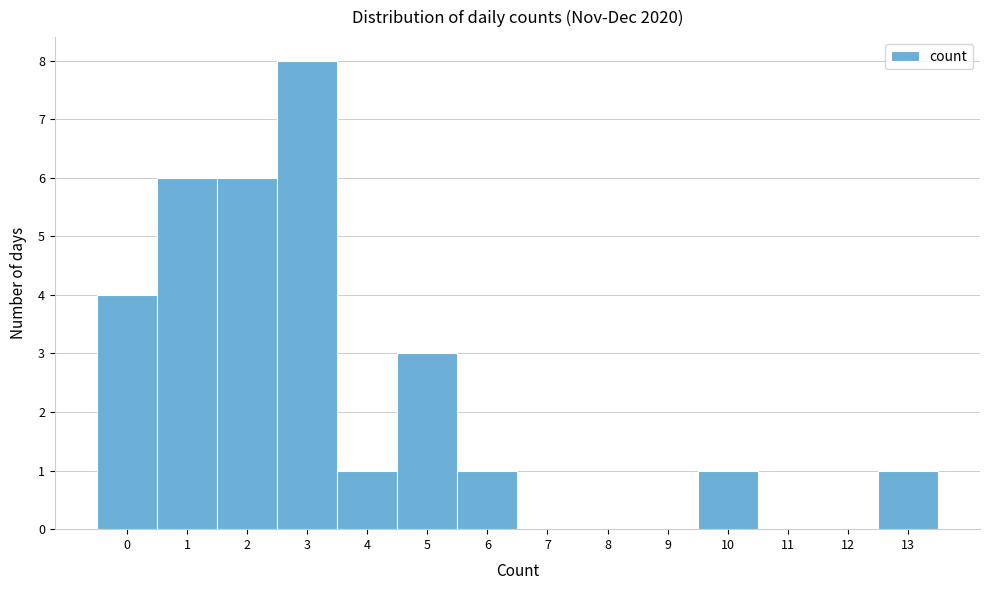

Over which range of the x-axis is the bar tallest?

2.5 to 3.5